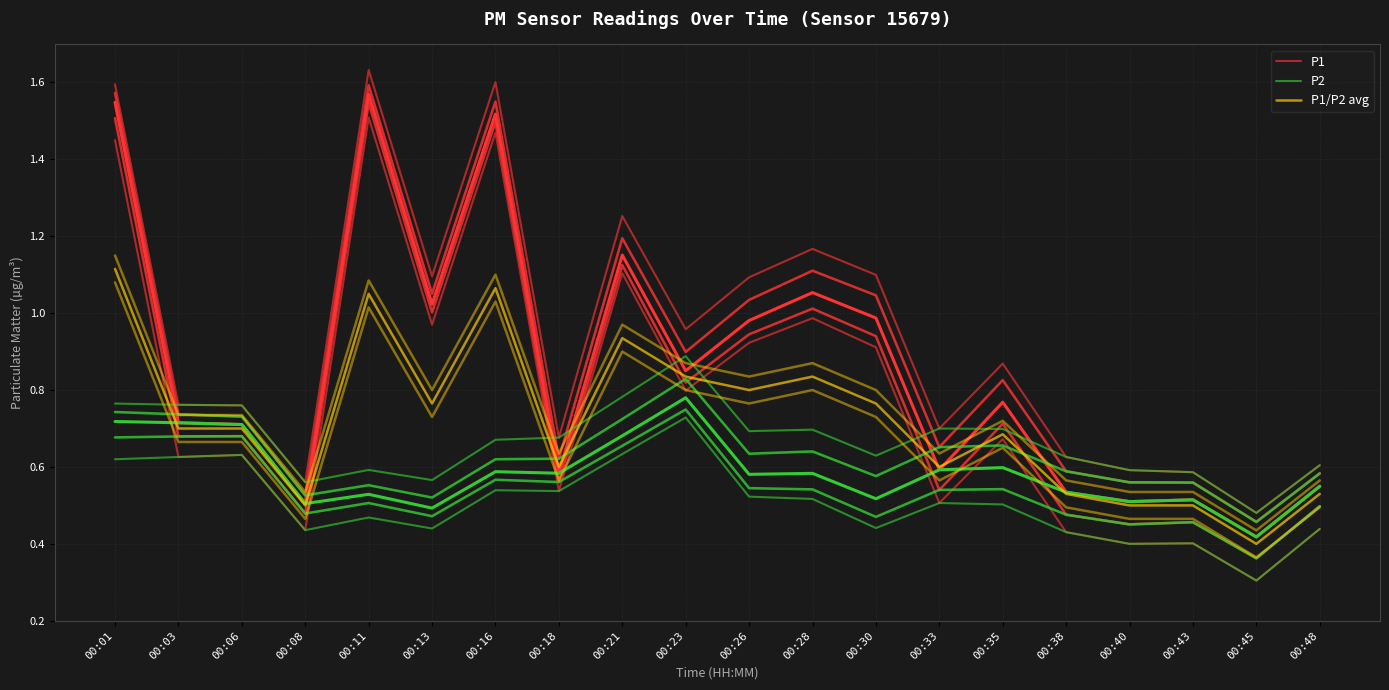

At how many categories does at least one series exceed 0?

20